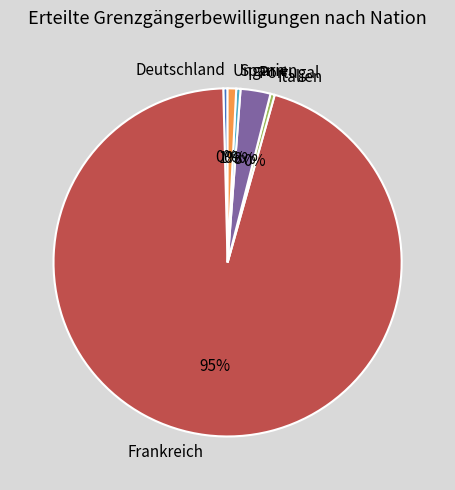

Is the sum of Deutschland and Spanien greater than half?

No